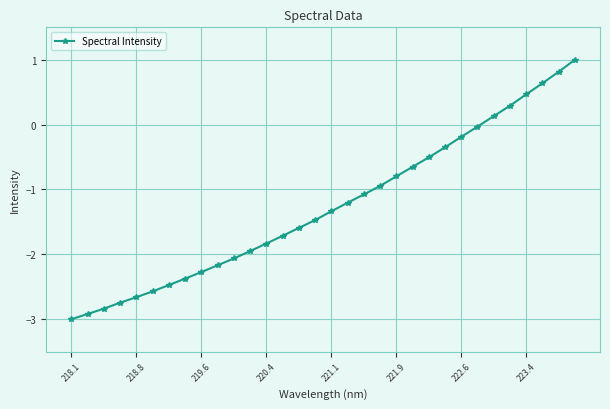

What is the value of the 5th point from the left?

-2.7